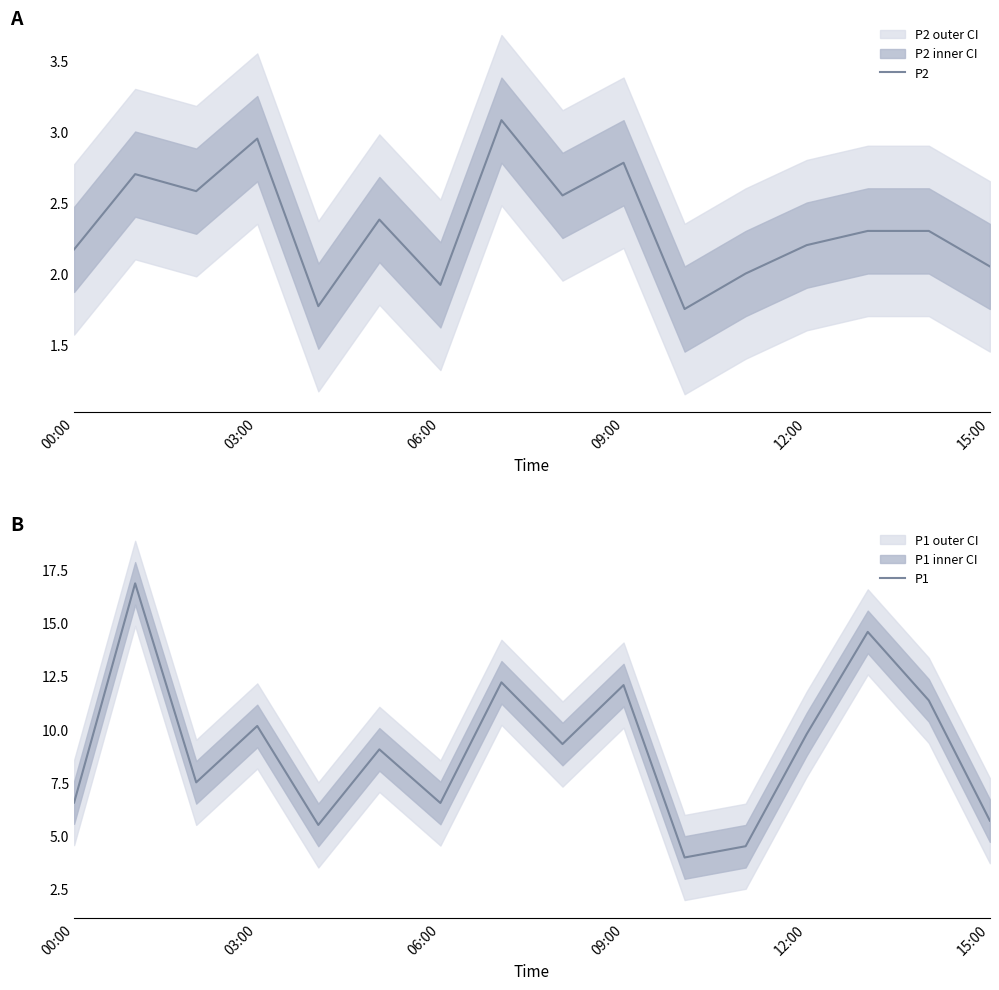

True or false: P2 and P1 cross at least once.

False